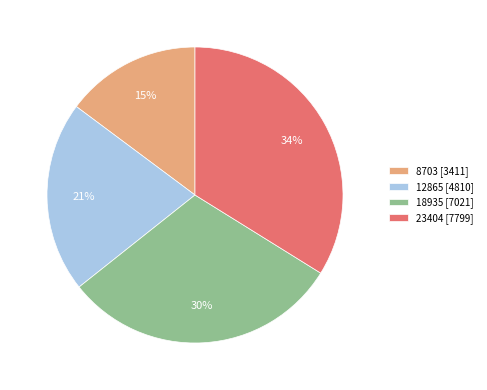

To the nearest percent, what is the difference between the largest and smallest slice percentages?

19%